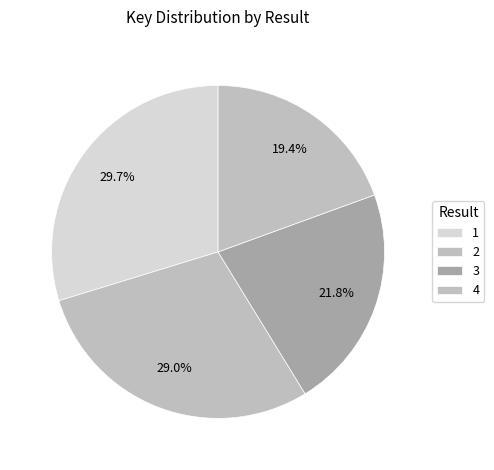

How many slices are in this pie chart?

4